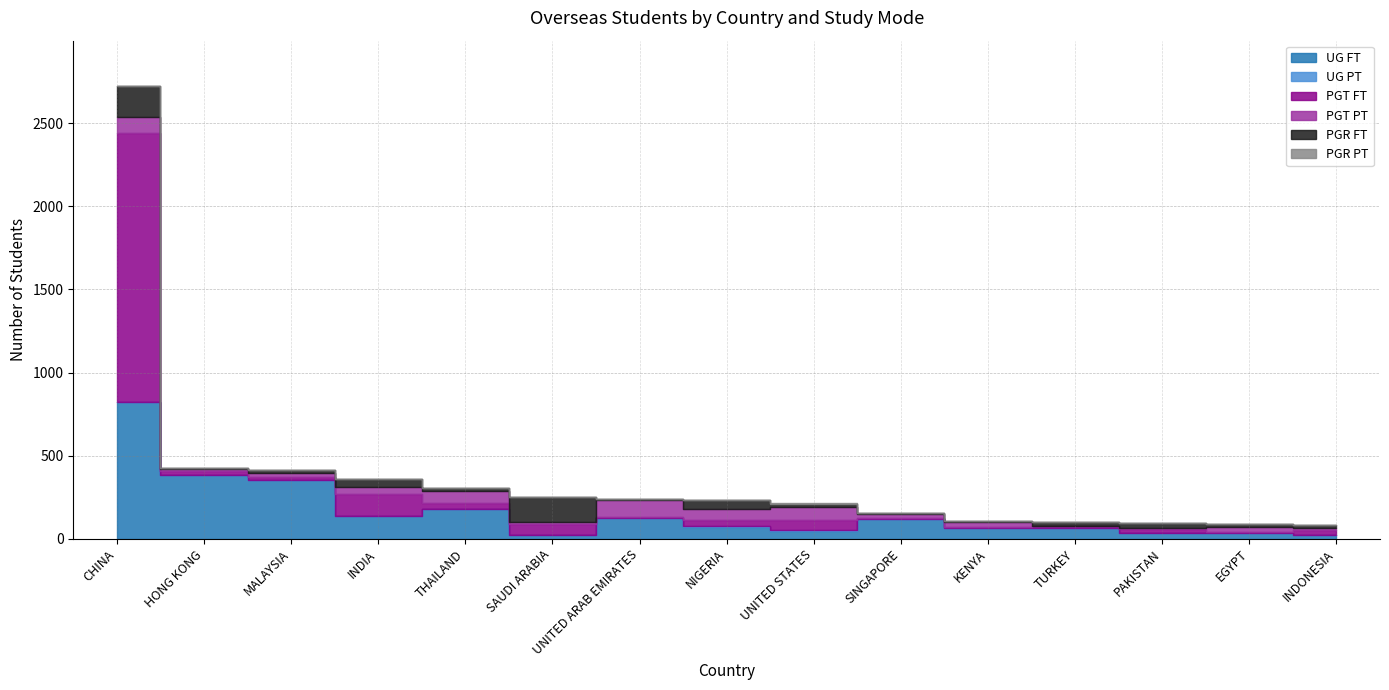

True or false: PGR PT and PGT PT cross at least once.

False